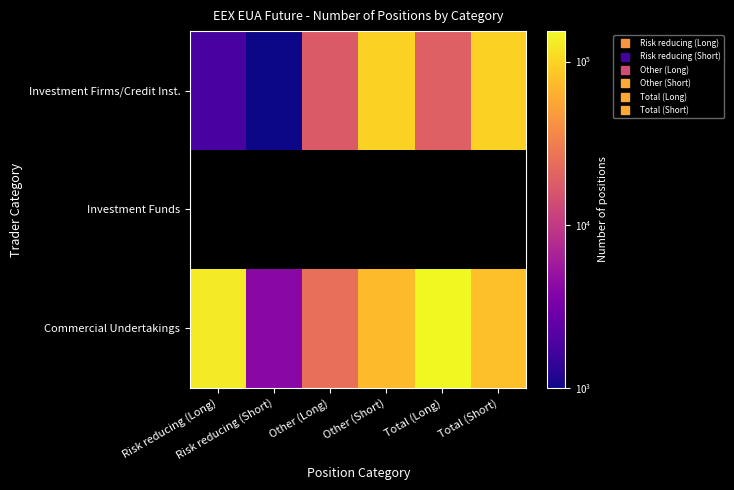

Is it true that Investment Firms/Credit Inst. equals 96912.0 at Total (Short)?

True